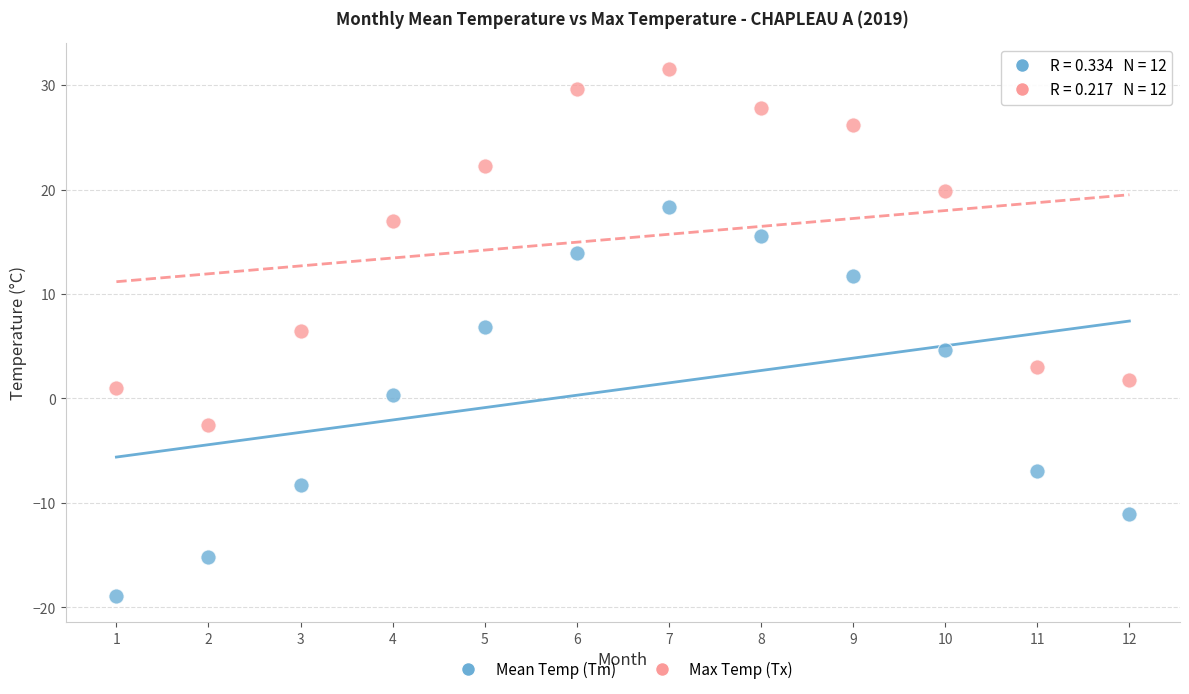

Across all data points, what is the range of Y values (max minus min)?

50.4